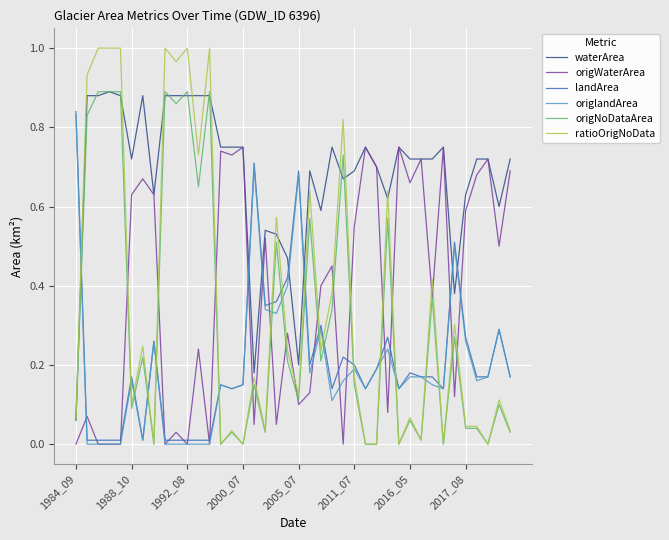

Which series has the largest range (max minus min)?

ratioOrigNoData